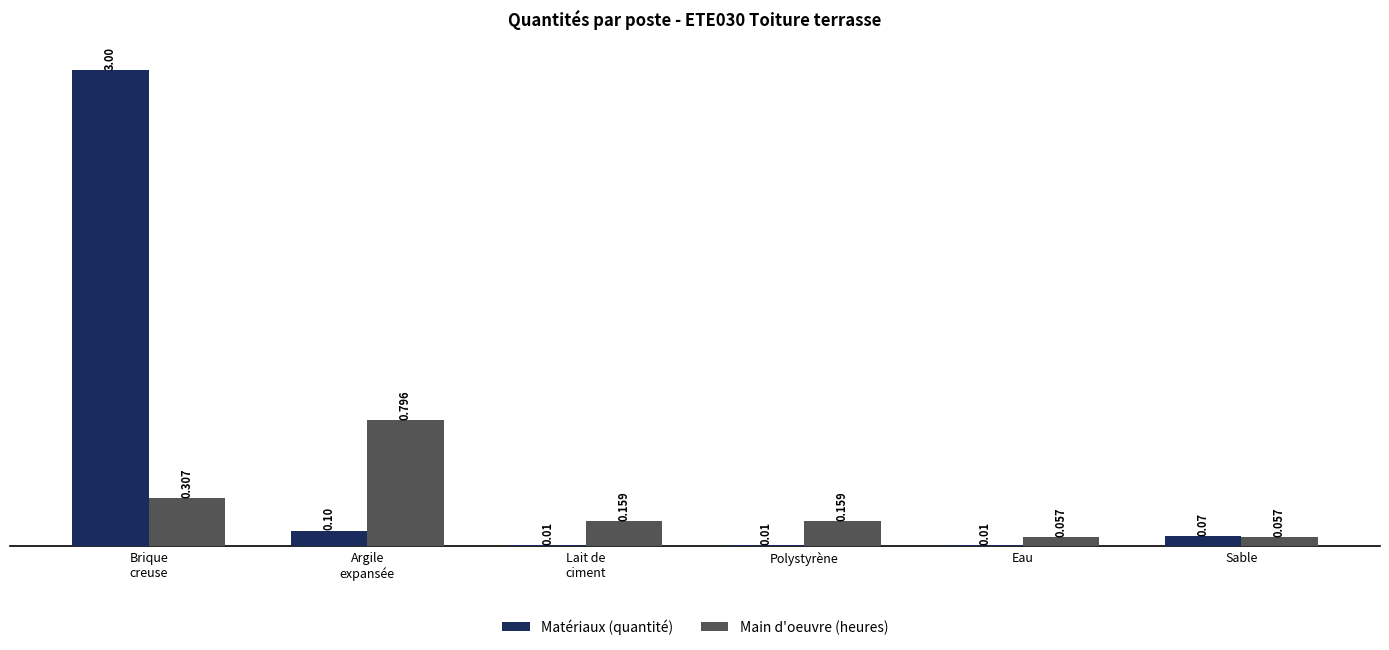

Between Polystyrène and Sable, which series saw the biggest shift?

Main d'oeuvre (heures)